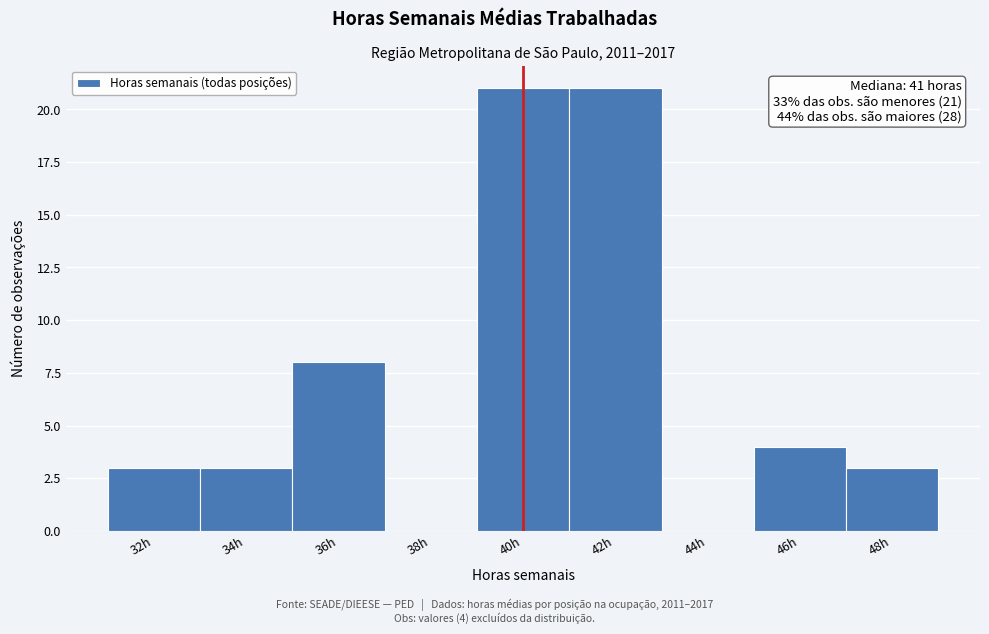

Reading right to left, extract all data points from this chart.

48h=3	46h=4	44h=0	42h=21	40h=21	38h=0	36h=8	34h=3	32h=3